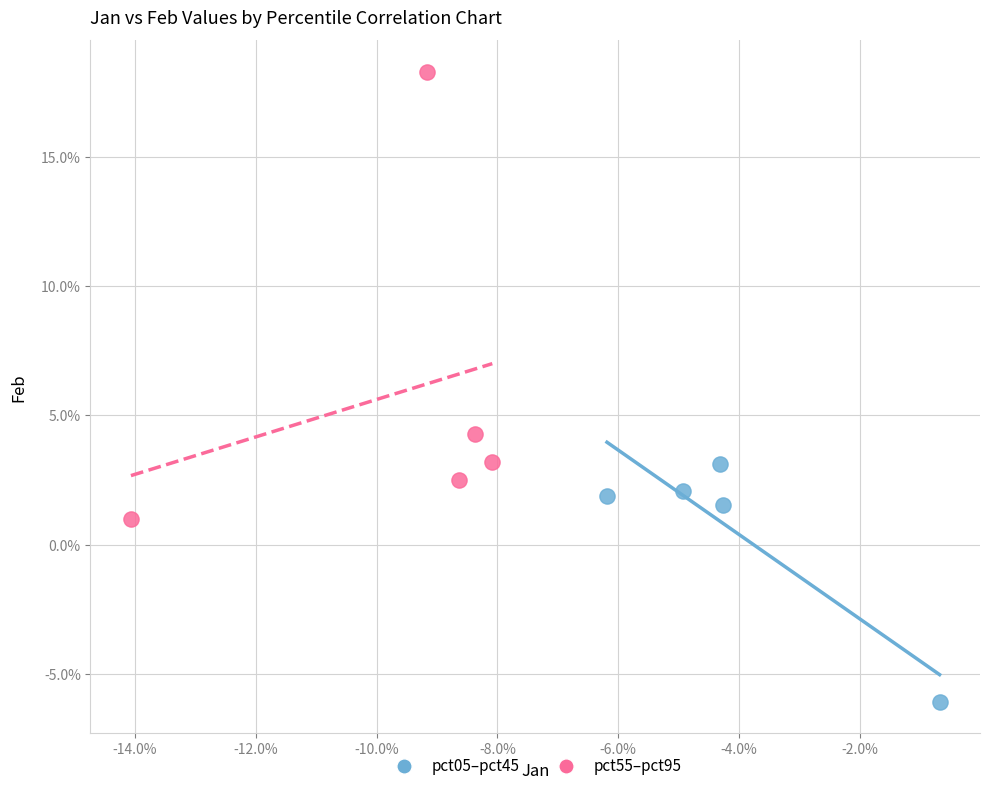

What are all the series names shown in the legend?

pct05–pct45, pct55–pct95